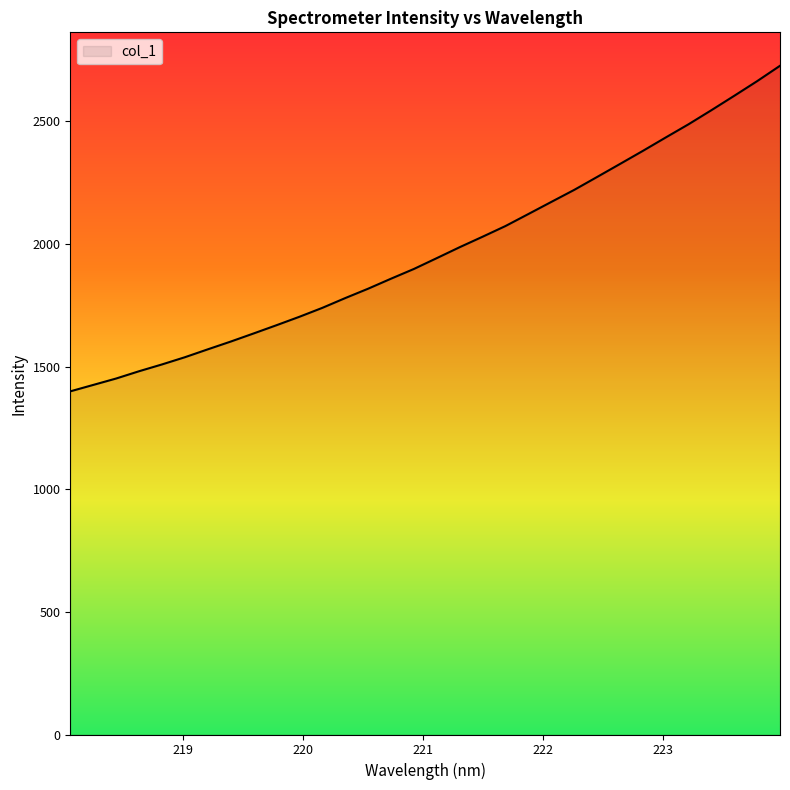

What is the sum of all values?

63051.0